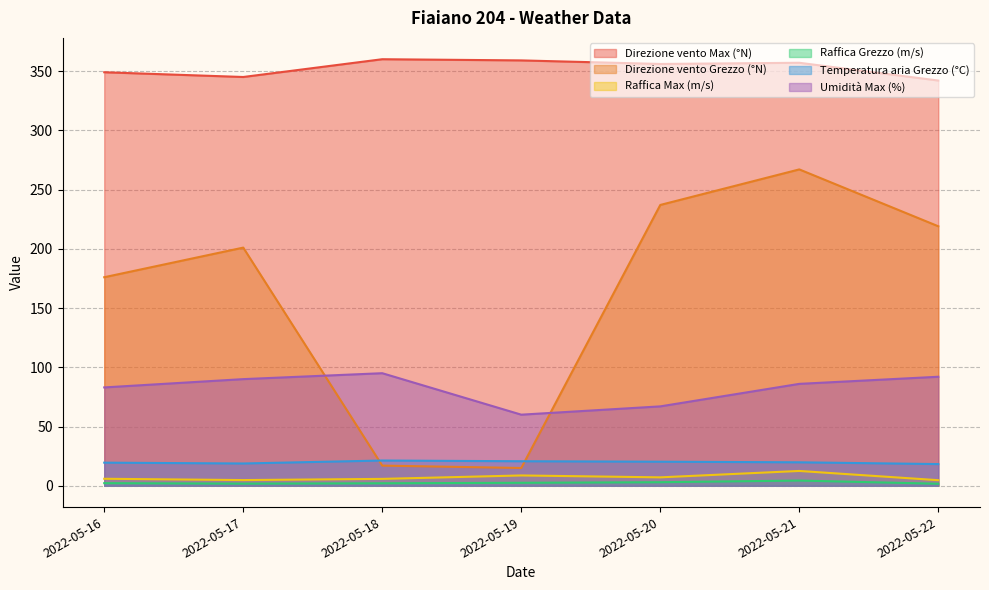

Reading left to right, transcribe all the data shown in this chart.

Direzione vento Max (°N): 2022-05-16=349.0	2022-05-17=345.0	2022-05-18=360.0	2022-05-19=359.0	2022-05-20=356.0	2022-05-21=357.0	2022-05-22=342.0
Direzione vento Grezzo (°N): 2022-05-16=176.0	2022-05-17=201.0	2022-05-18=17.0	2022-05-19=15.0	2022-05-20=237.0	2022-05-21=267.0	2022-05-22=219.0
Raffica Max (m/s): 2022-05-16=5.9	2022-05-17=4.8	2022-05-18=5.8	2022-05-19=8.7	2022-05-20=7.1	2022-05-21=12.5	2022-05-22=4.7
Raffica Grezzo (m/s): 2022-05-16=2.2	2022-05-17=1.8	2022-05-18=2.1	2022-05-19=2.5	2022-05-20=3.0	2022-05-21=4.4	2022-05-22=1.7
Temperatura aria Grezzo (°C): 2022-05-16=19.5	2022-05-17=18.8	2022-05-18=21.3	2022-05-19=20.7	2022-05-20=20.3	2022-05-21=19.8	2022-05-22=18.3
Umidità Max (%): 2022-05-16=83.0	2022-05-17=90.0	2022-05-18=95.0	2022-05-19=60.0	2022-05-20=67.0	2022-05-21=86.0	2022-05-22=92.0